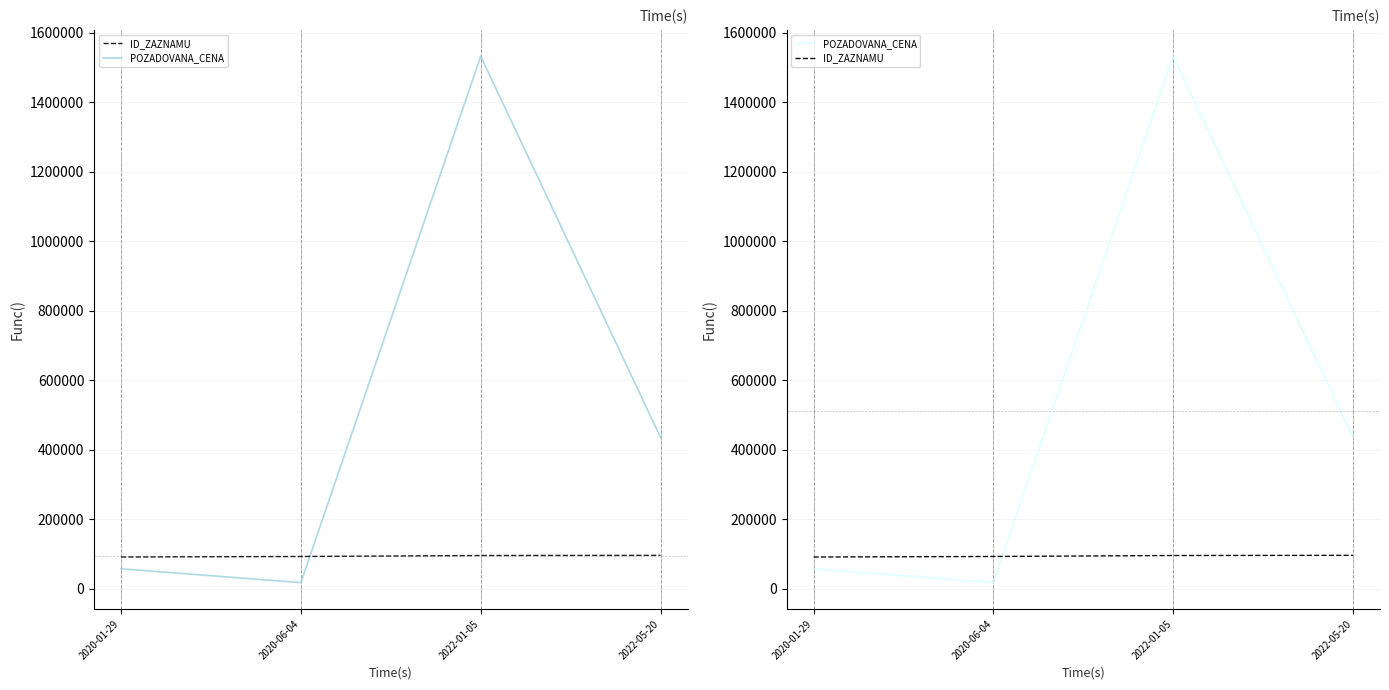

Does the chart display data point markers on the line(s)?

No